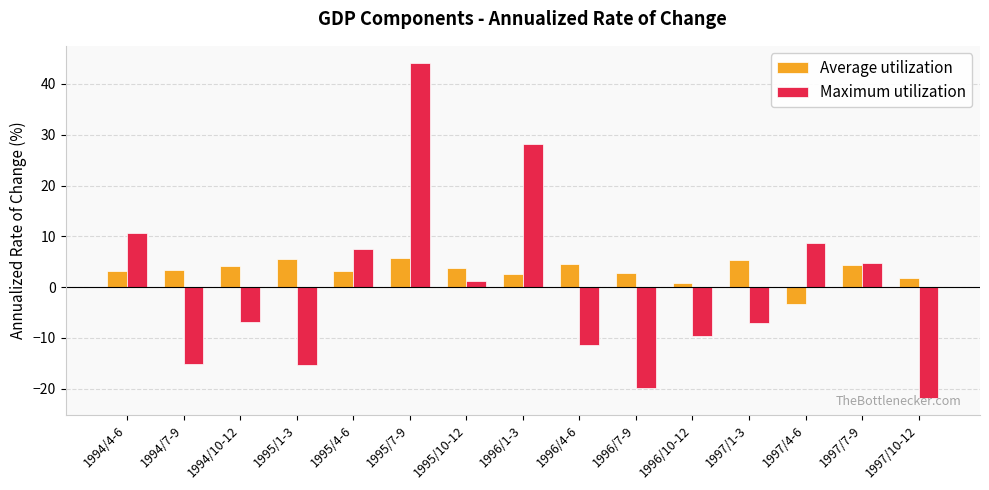

How many negative values does the Average utilization series have?

1